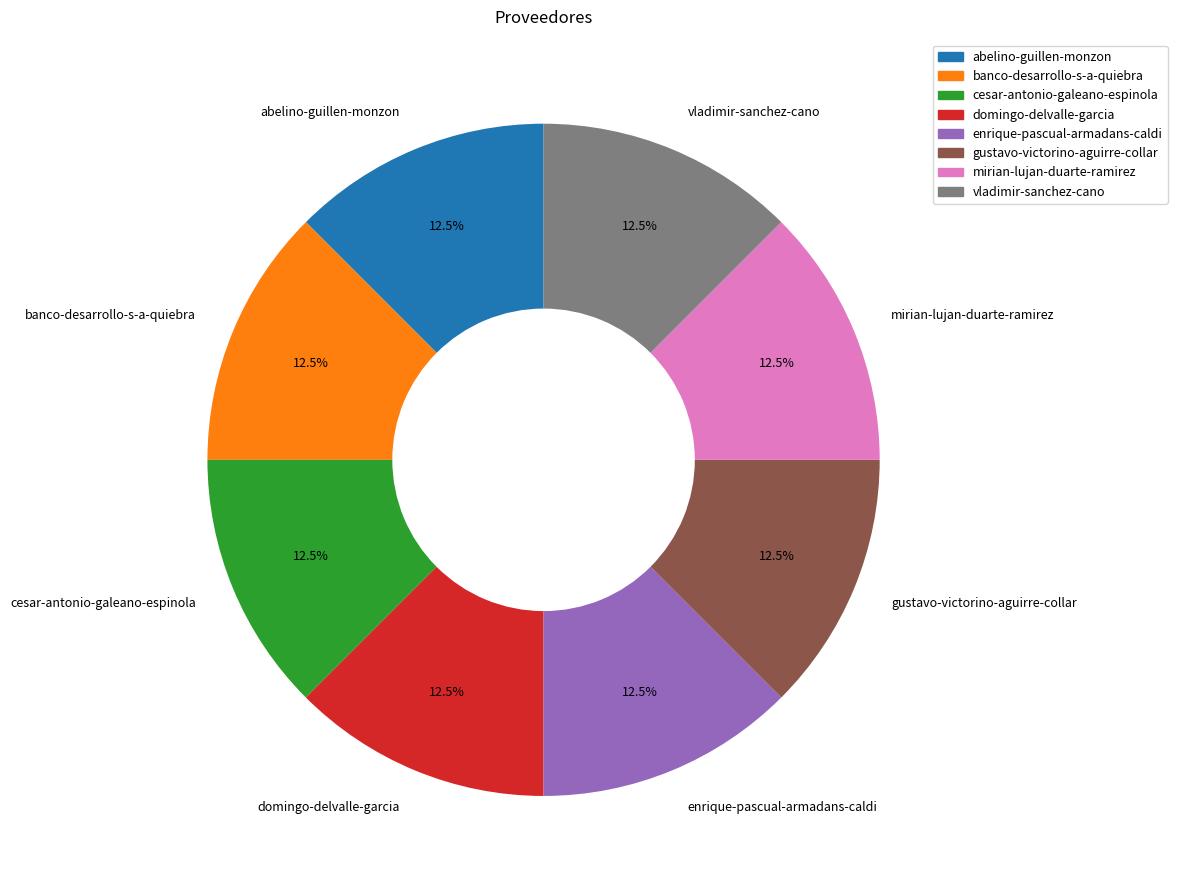

Approximately how many times larger is the value at cesar-antonio-galeano-espinola compared to banco-desarrollo-s-a-quiebra?

1.0